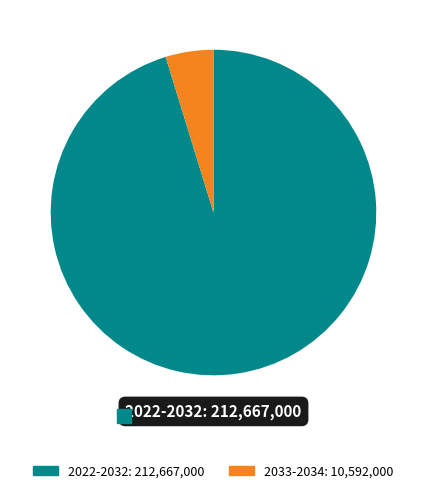

Does any single category account for the majority?

Yes